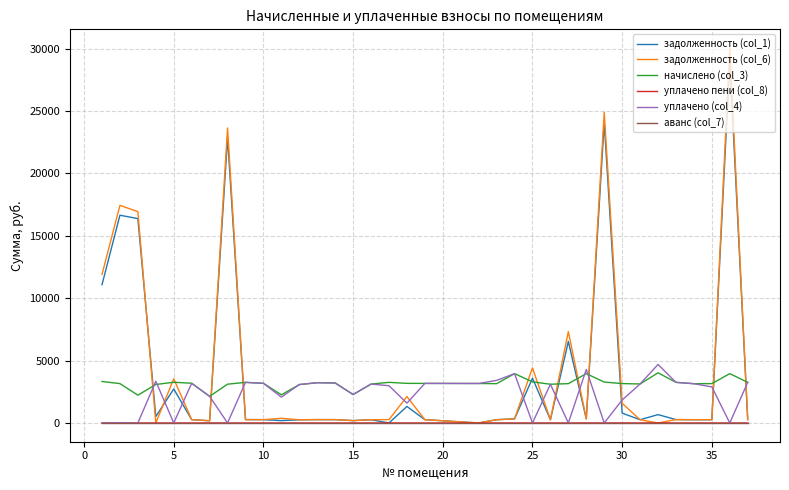

In задолженность (col_6), how many points are lower than both neighbors (excluding endpoints)?

10